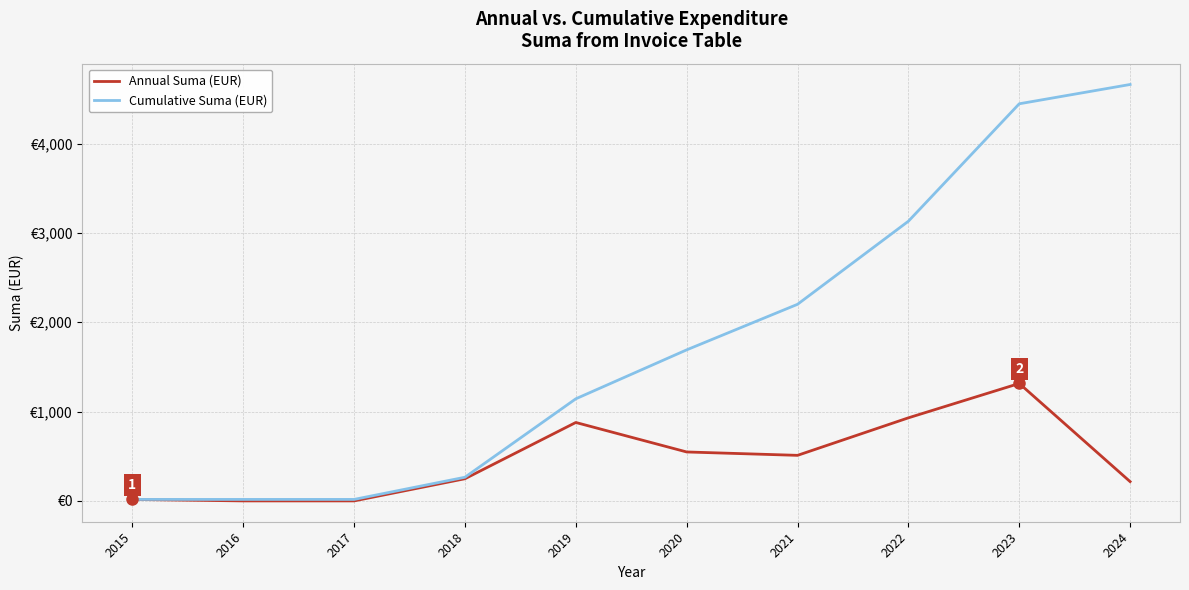

Reading right to left, extract all data points from this chart.

Annual Suma (EUR): 2024=216.0	2023=1314.7	2022=930.0	2021=510.0	2020=547.9	2019=878.0	2018=248.2	2017=0.0	2016=0.0	2015=16.7
Cumulative Suma (EUR): 2024=4661.5	2023=4445.5	2022=3130.8	2021=2200.8	2020=1690.8	2019=1142.9	2018=264.9	2017=16.7	2016=16.7	2015=16.7